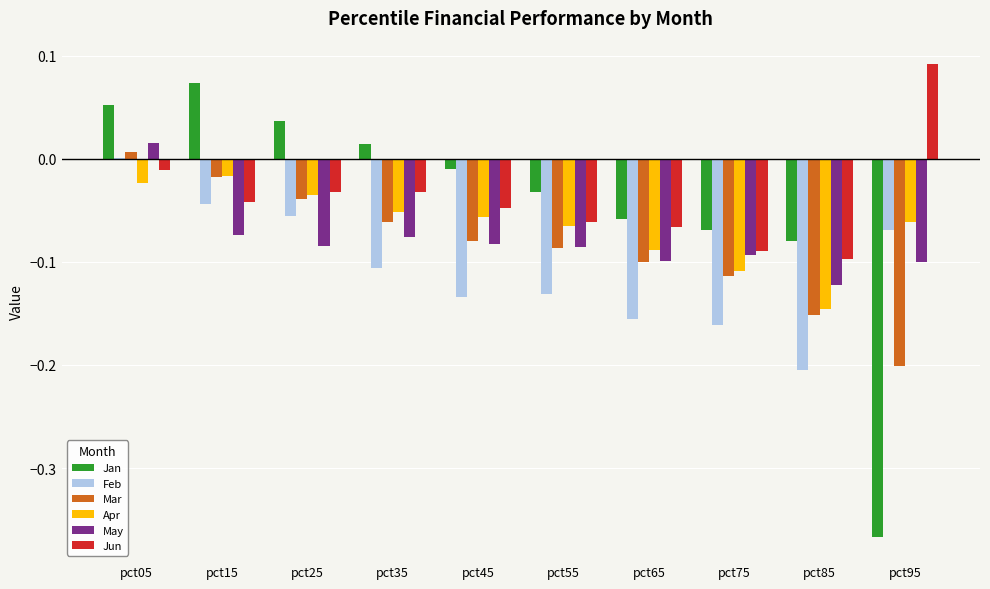

Reading left to right, extract all data points from this chart.

Jan: pct05=0.1	pct15=0.1	pct25=0.0	pct35=0.0	pct45=0.0	pct55=0.0	pct65=0.0	pct75=0.0	pct85=0.0	pct95=0.0
Feb: pct05=0.0	pct15=0.0	pct25=0.0	pct35=0.0	pct45=0.0	pct55=0.0	pct65=0.0	pct75=0.0	pct85=0.0	pct95=0.0
Mar: pct05=0.0	pct15=0.0	pct25=0.0	pct35=0.0	pct45=0.0	pct55=0.0	pct65=0.0	pct75=0.0	pct85=0.0	pct95=0.0
Apr: pct05=0.0	pct15=0.0	pct25=0.0	pct35=0.0	pct45=0.0	pct55=0.0	pct65=0.0	pct75=0.0	pct85=0.0	pct95=0.0
May: pct05=0.0	pct15=0.0	pct25=0.0	pct35=0.0	pct45=0.0	pct55=0.0	pct65=0.0	pct75=0.0	pct85=0.0	pct95=0.0
Jun: pct05=0.0	pct15=0.0	pct25=0.0	pct35=0.0	pct45=0.0	pct55=0.0	pct65=0.0	pct75=0.0	pct85=0.0	pct95=0.1